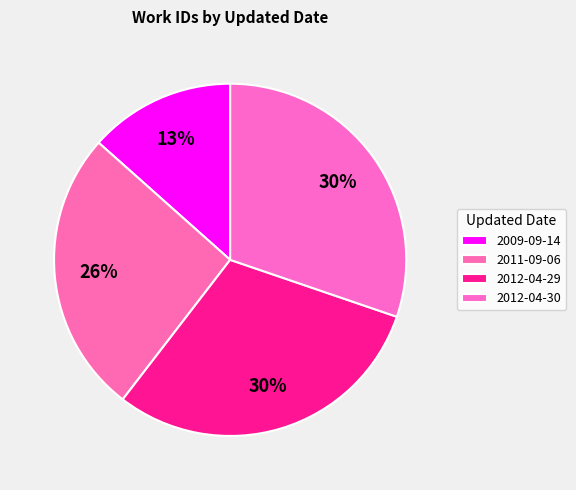

Rank the categories by value from lowest to highest.

2009-09-14, 2011-09-06, 2012-04-29, 2012-04-30